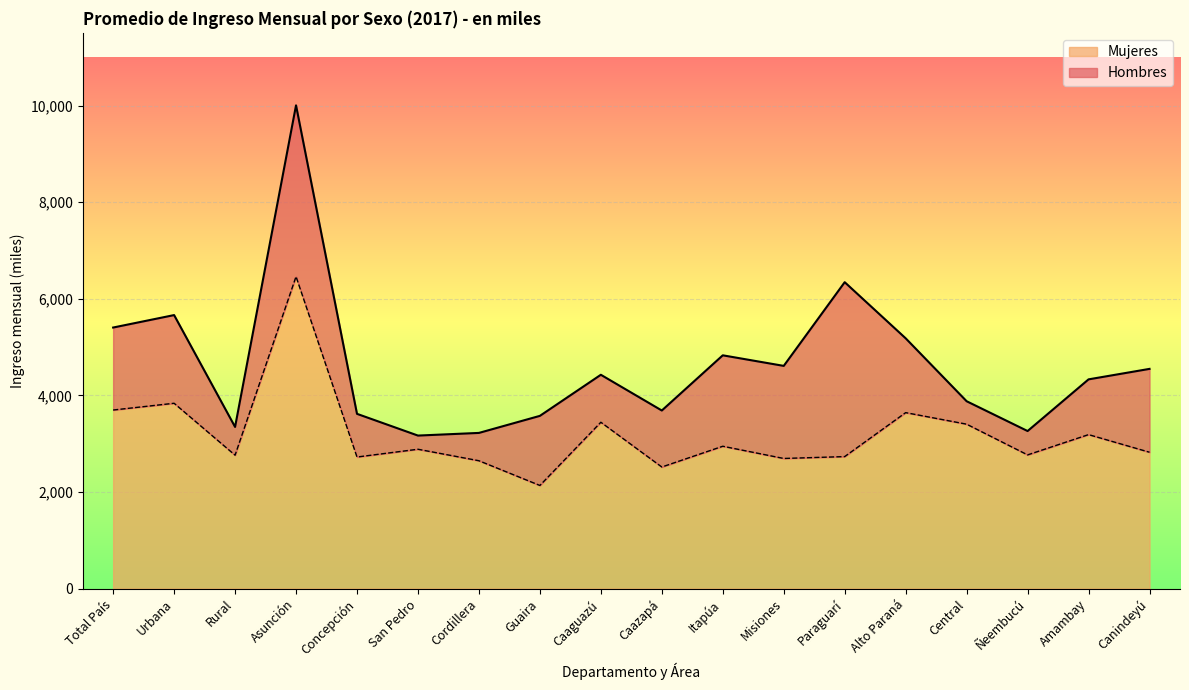

True or false: Mujeres and Hombres cross at least once.

False